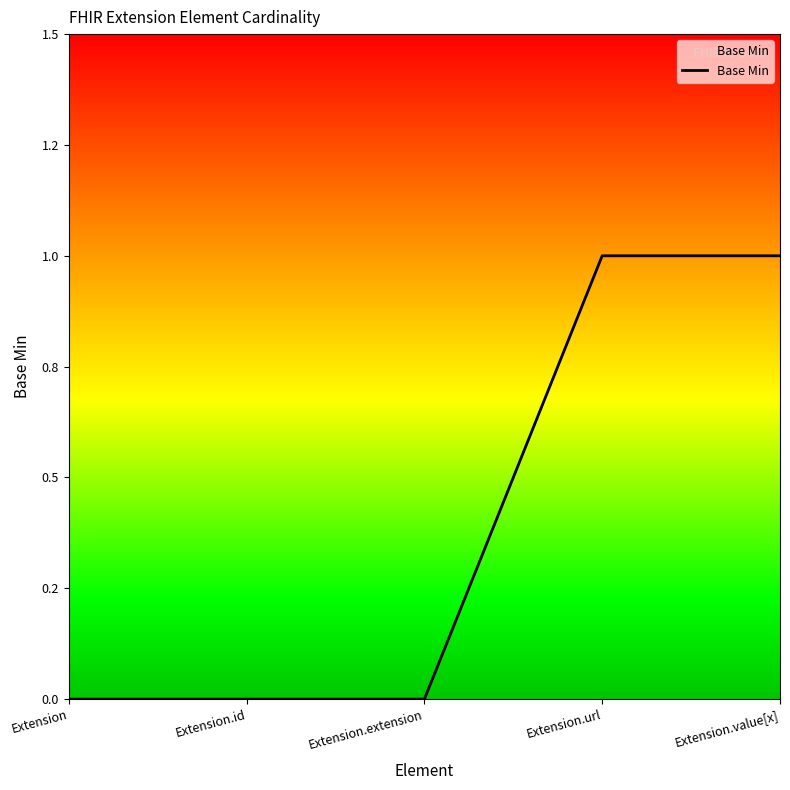

Which category has the lowest value across all series?

Extension